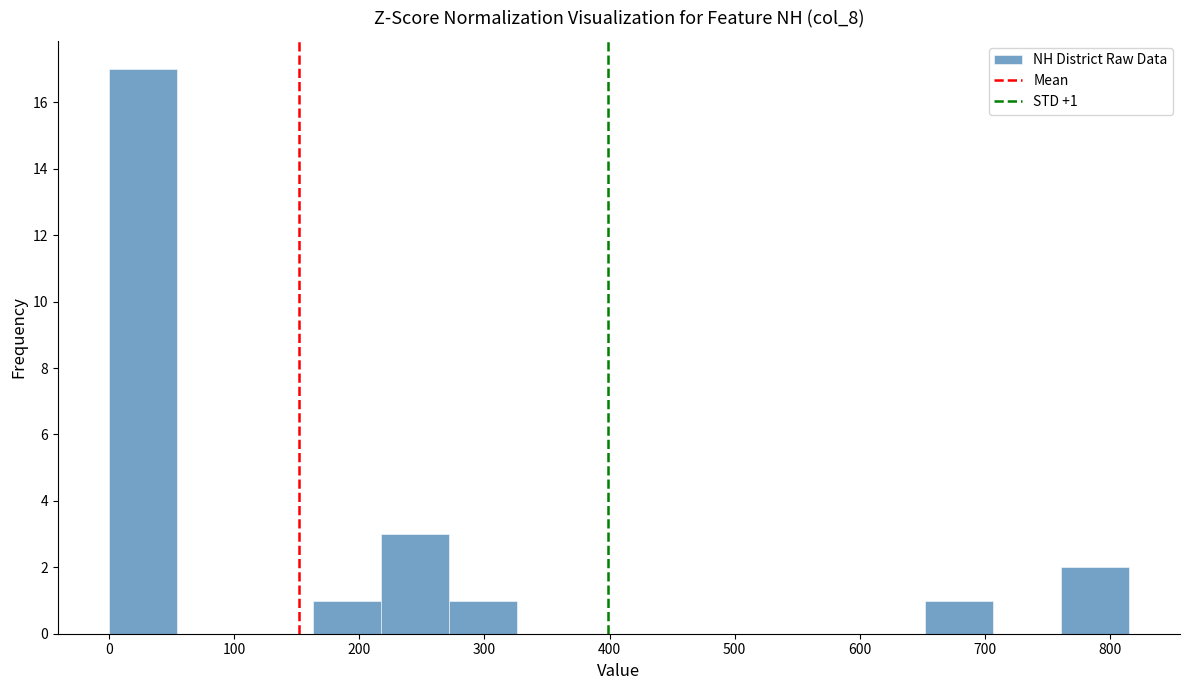

Over which range of the x-axis is the bar tallest?

0 to 50